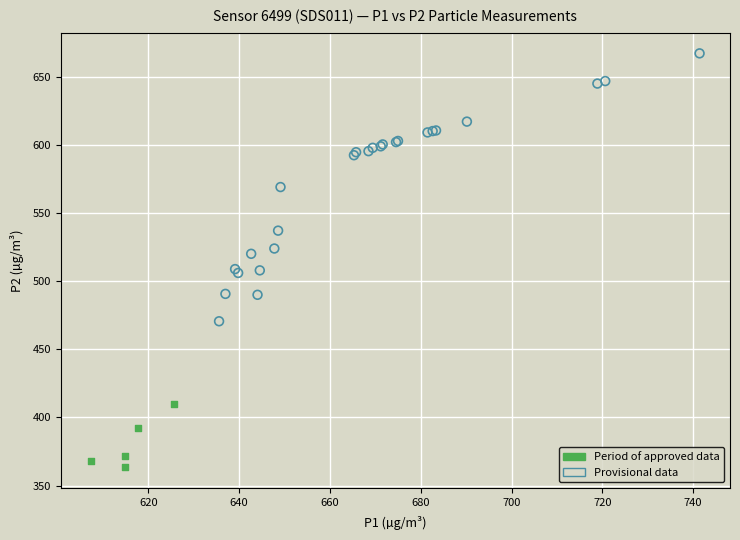

Which series reaches the minimum Y coordinate?

Period of approved data